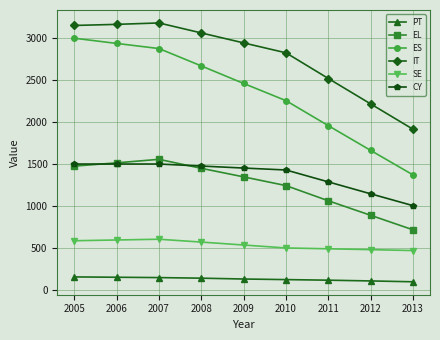

What is the spread (max minus min) of values at 2006?

3013